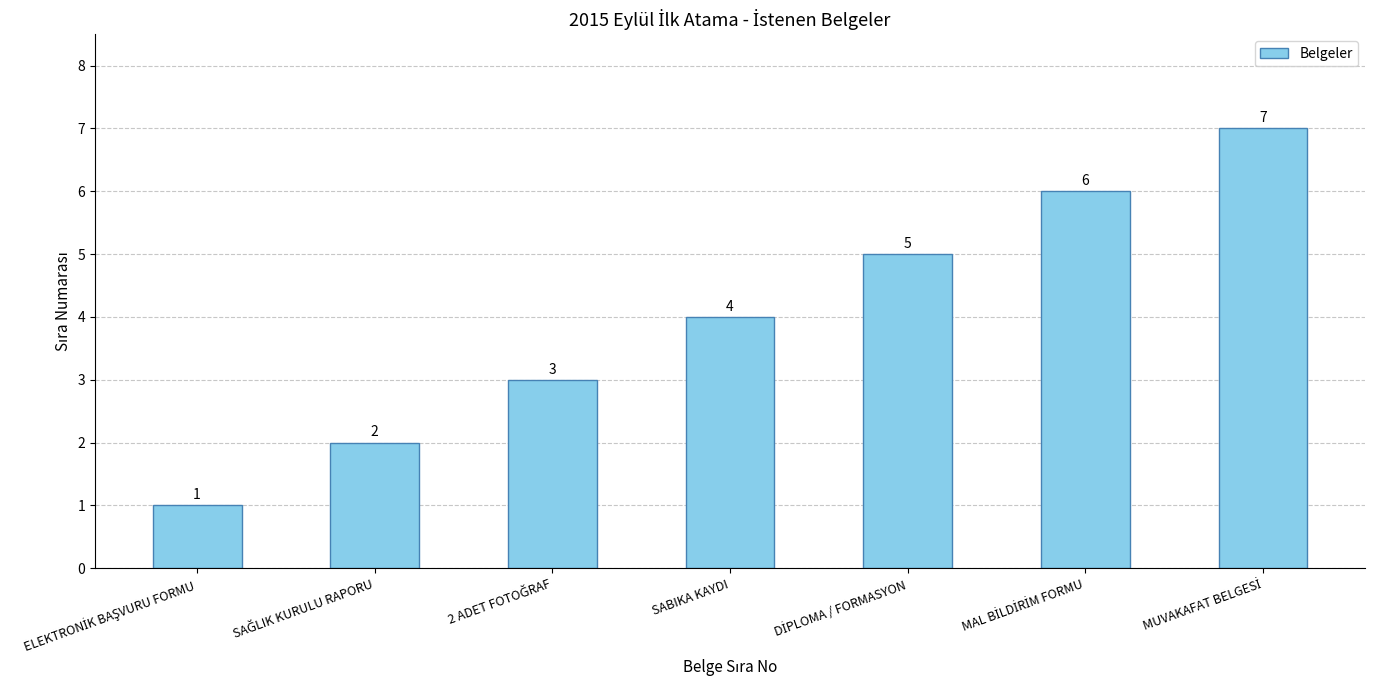

Reading left to right, extract all data points from this chart.

1	2	3	4	5	6	7